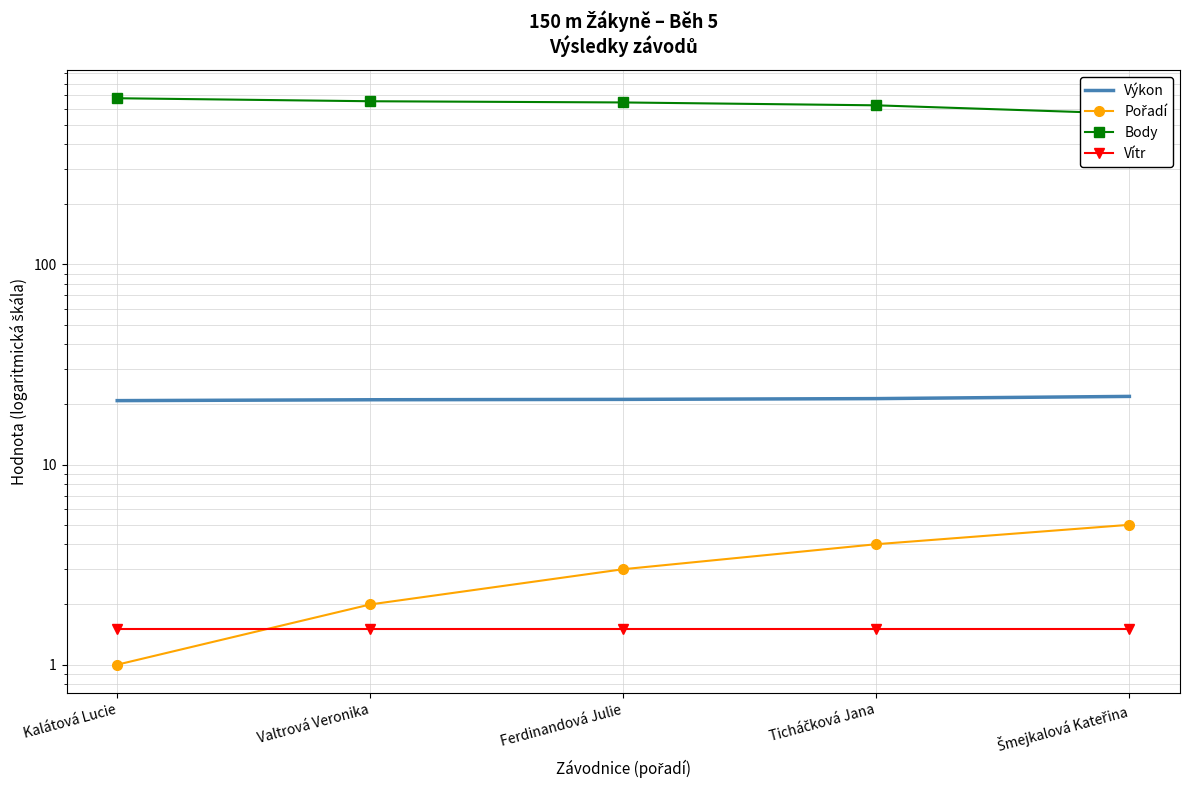

Reading left to right, what are all the values shown in this chart?

Výkon: 20.9	21.1	21.2	21.4	21.9
Pořadí: 1.0	2.0	3.0	4.0	5.0
Body: 677.0	654.0	645.0	624.0	567.0
Vítr: 1.5	1.5	1.5	1.5	1.5